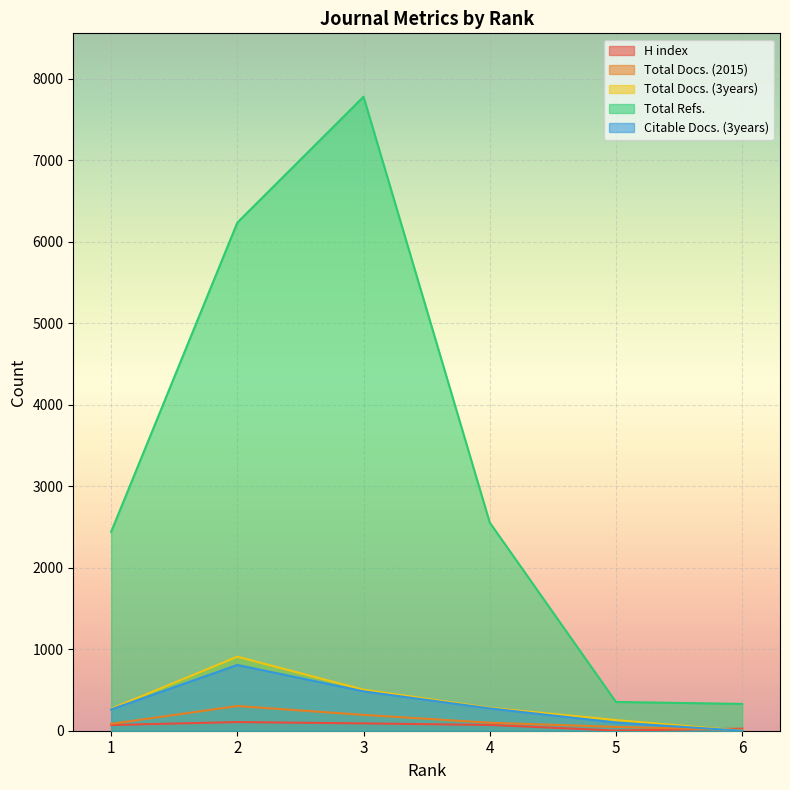

At which label does Total Refs. first exceed 2554?

2